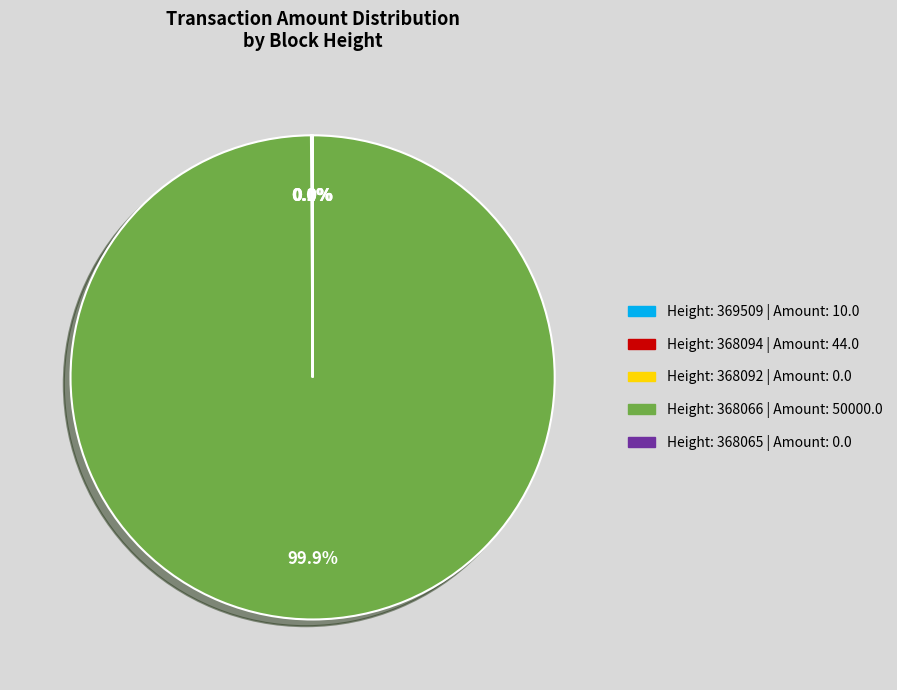

What is the smallest slice in the pie chart?

368092